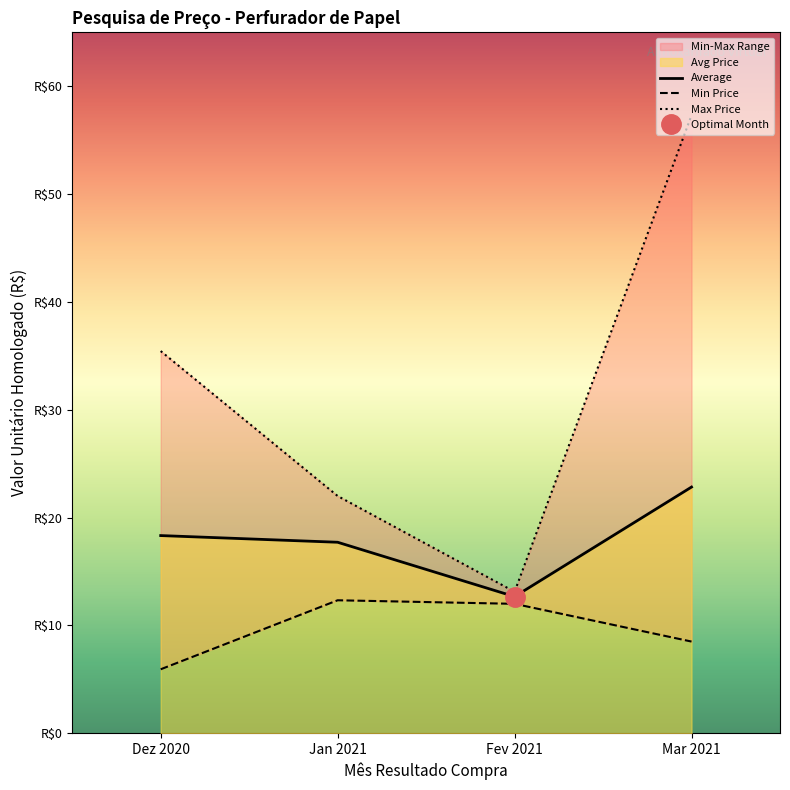

How many data points in Max Price are above 35?

2